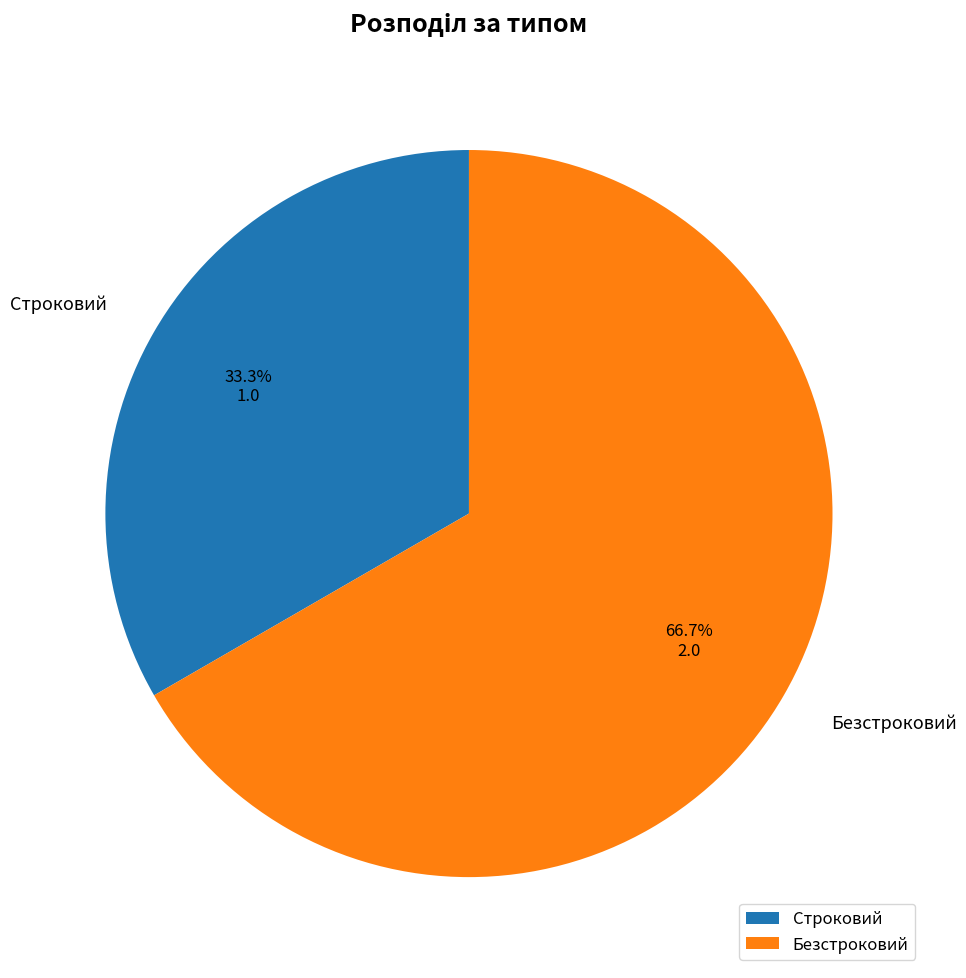

Which slice is the largest?

Безстроковий